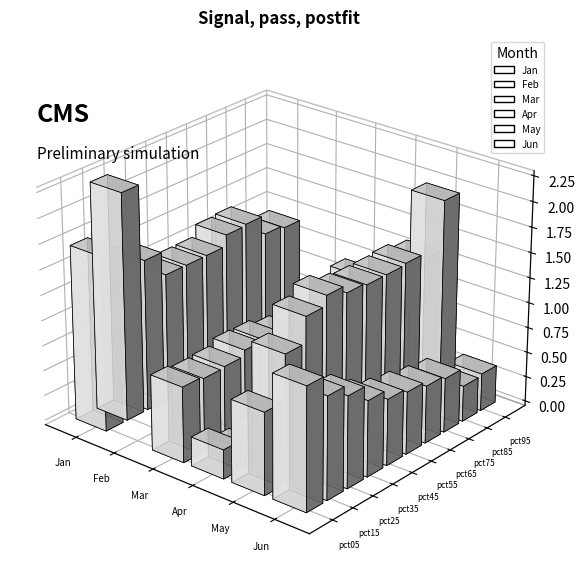

How many Mar values are between 0 and 1?

10